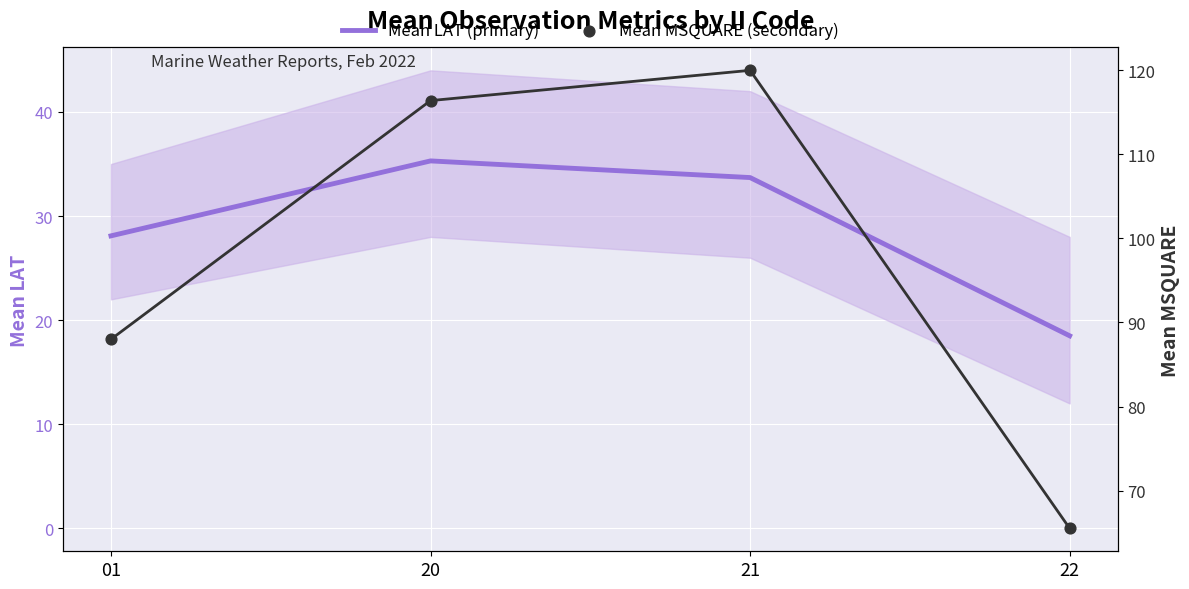

Which series contains the lowest Y value?

Mean LAT (primary)